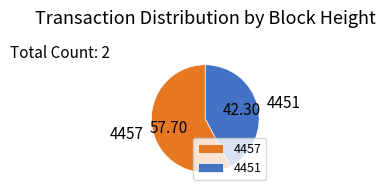

Which has a higher value, 4457 or 4451?

4457